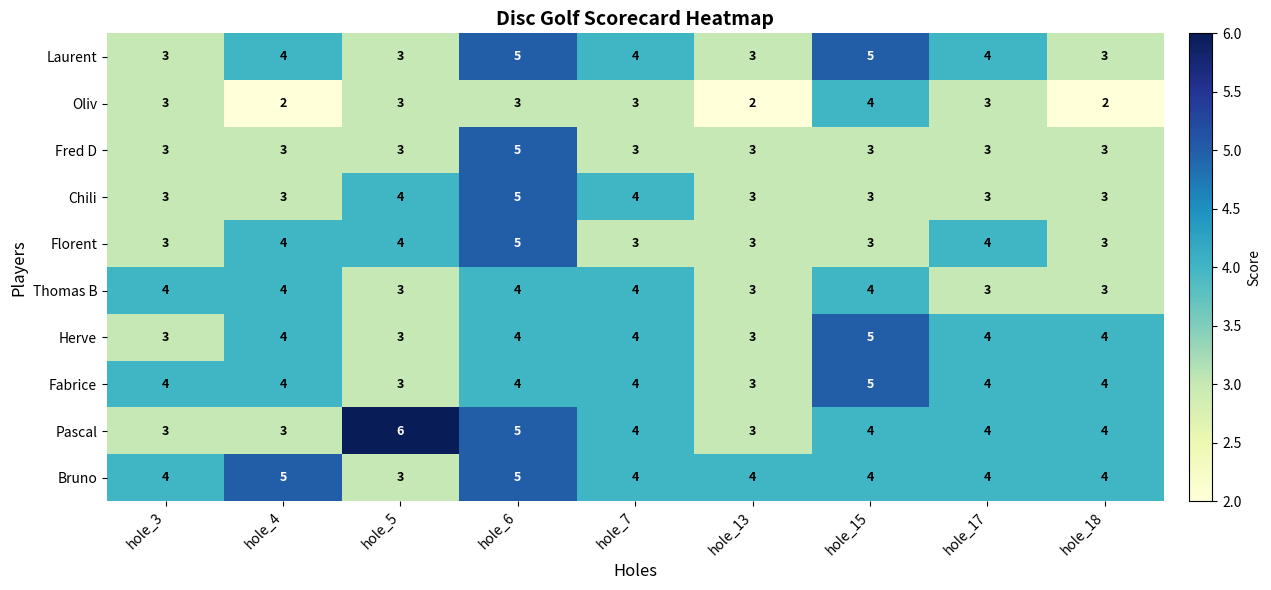

What is the spread (max minus min) of values at hole_5?

3